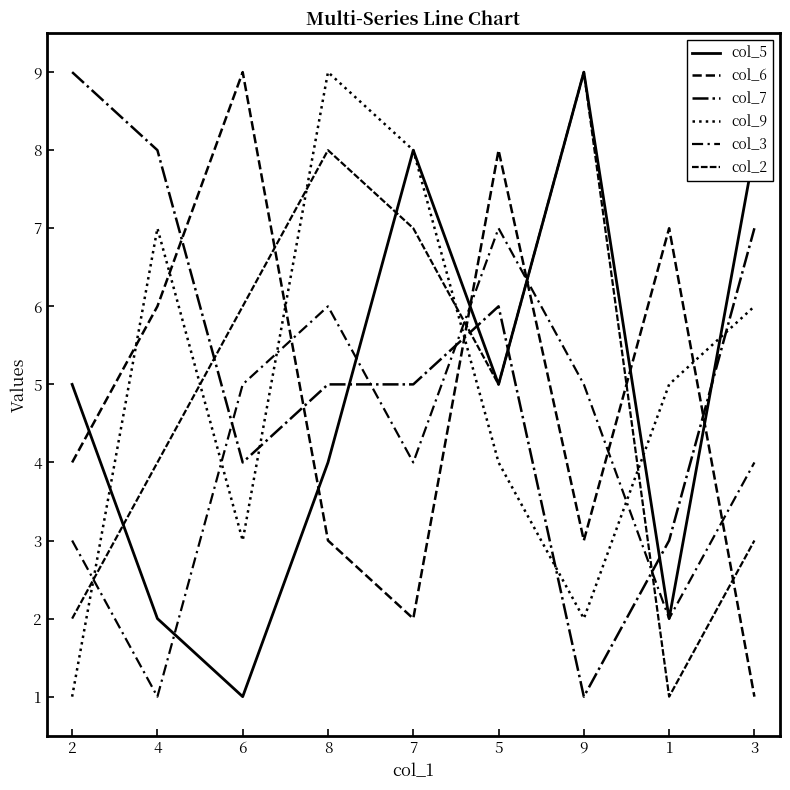

Is this an area chart (filled region under the line)?

No